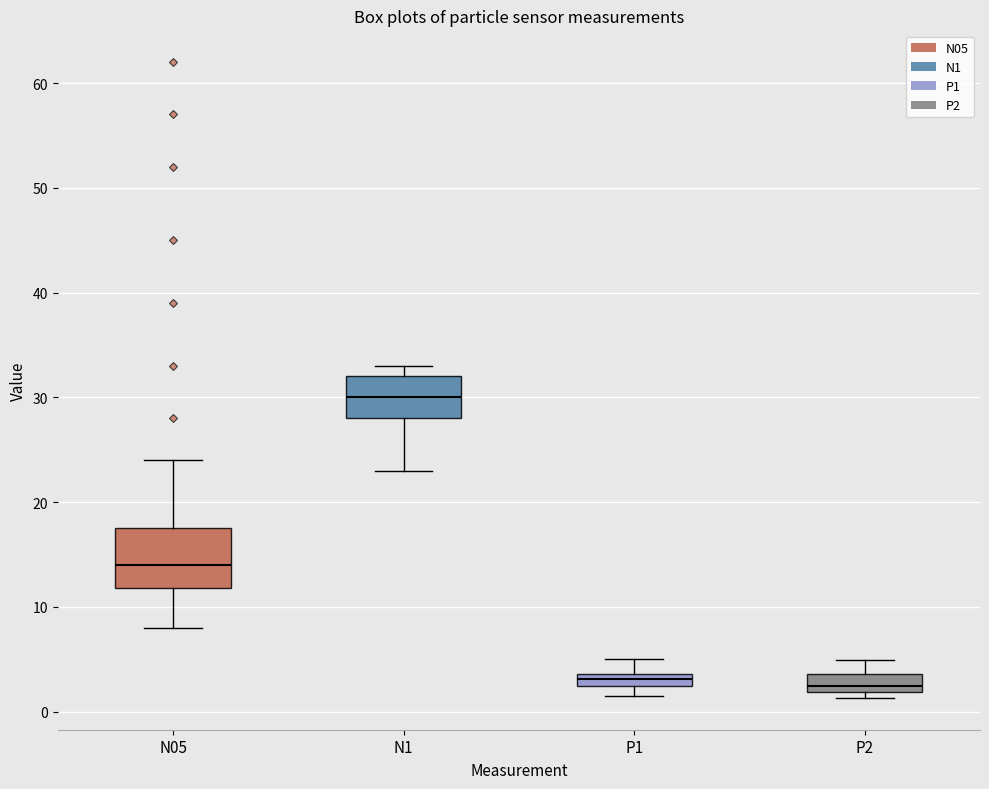

Which box is the tallest, from its lower edge to its upper edge?

N05